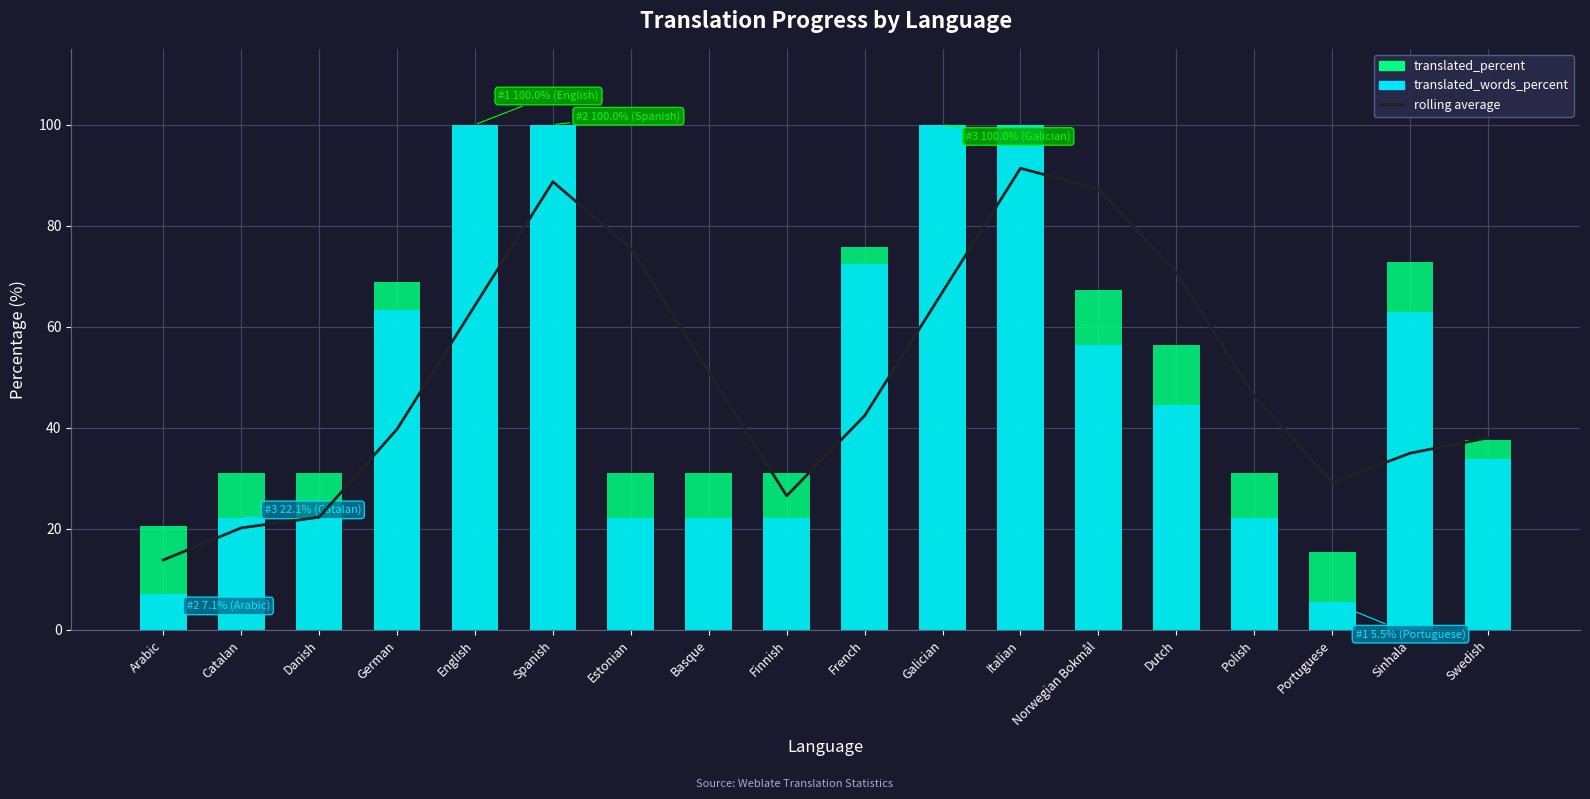

Reading right to left, extract all data points from this chart.

38.0	35.0	29.2	46.3	70.8	87.3	91.4	66.9	42.4	26.6	51.0	75.5	88.7	64.2	39.7	22.3	20.2	13.9